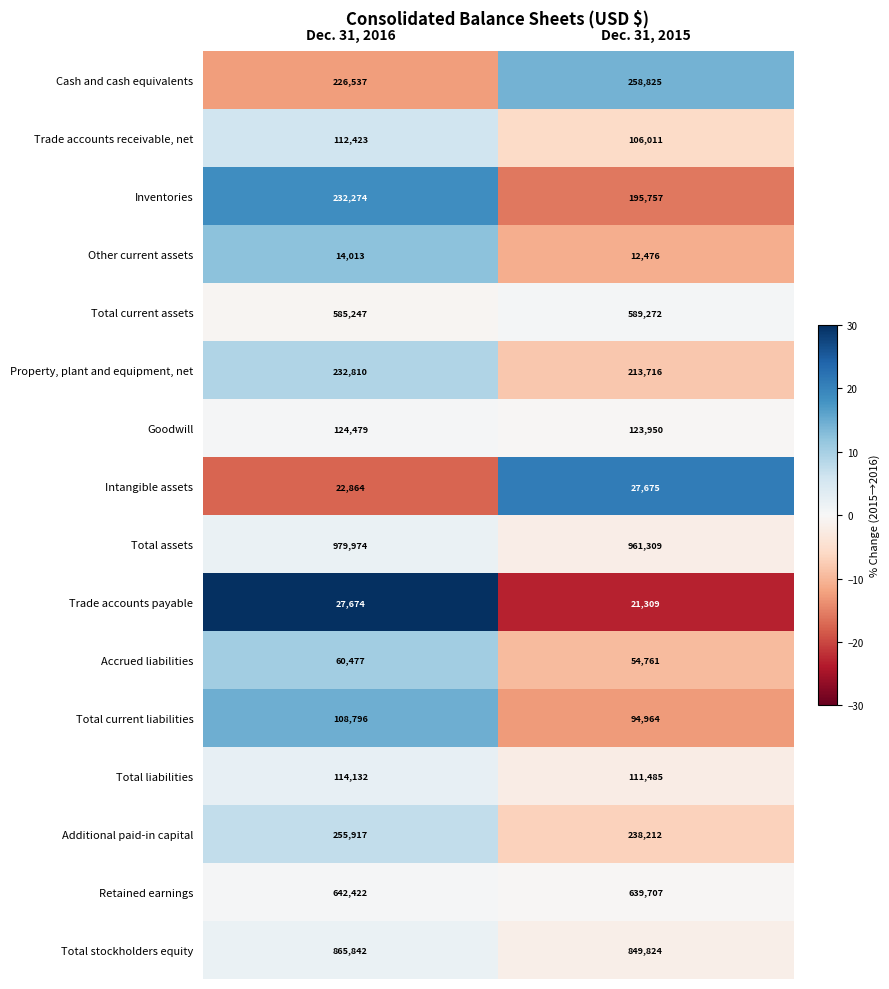

Which series changed the most between Dec. 31, 2016 and Dec. 31, 2015?

Inventories